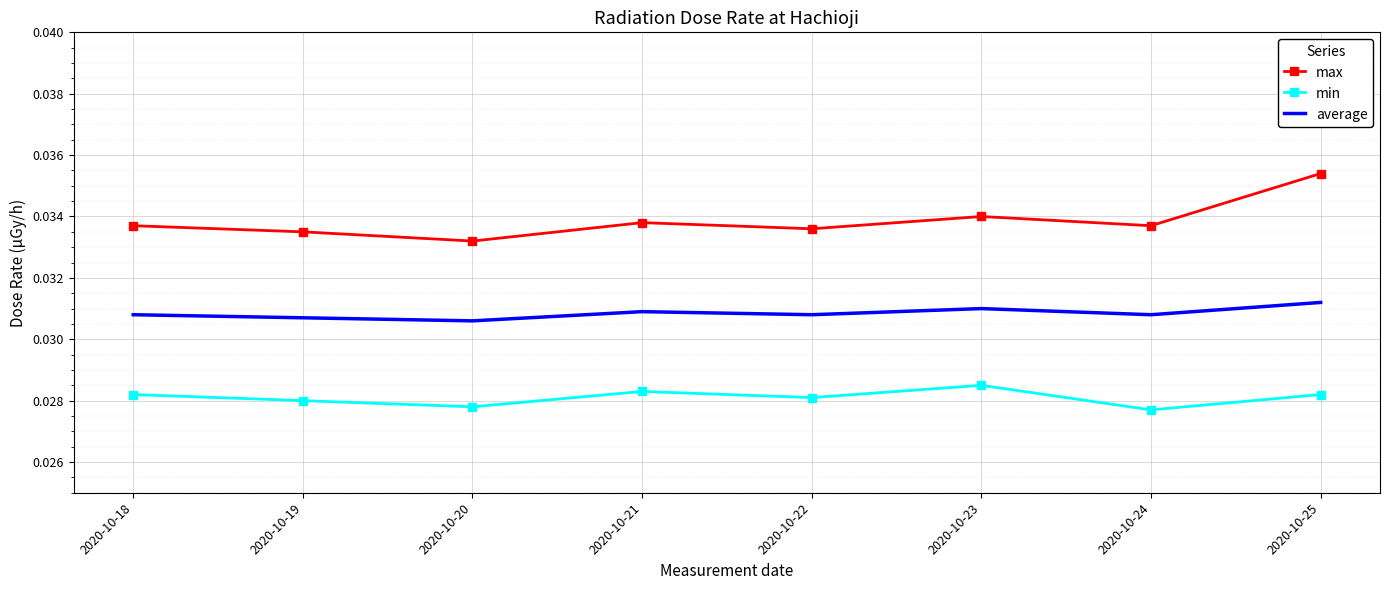

At which label does max reach its peak?

2020-10-25